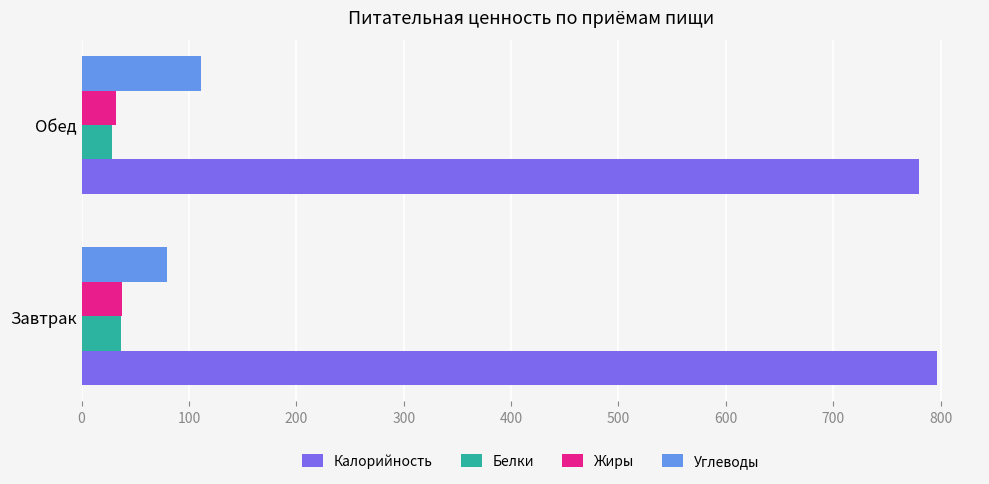

How many categories are shown in the chart?

2